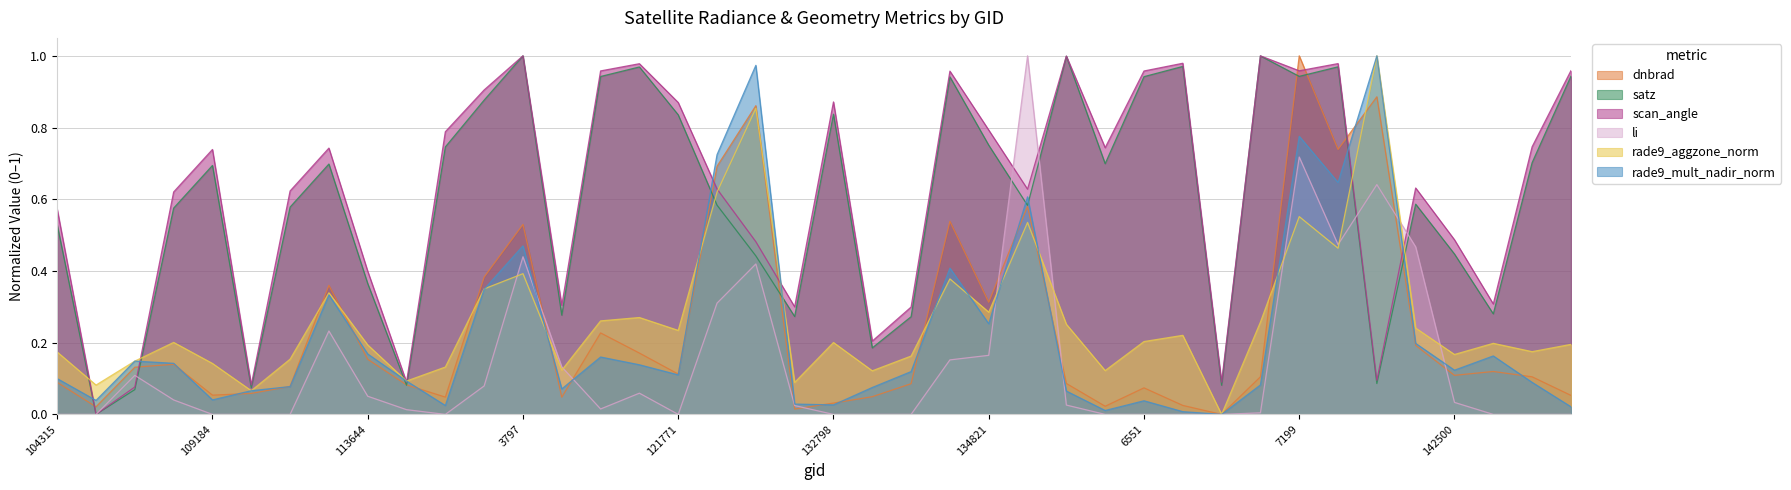

What is the label of the 35th point from the right?

109895